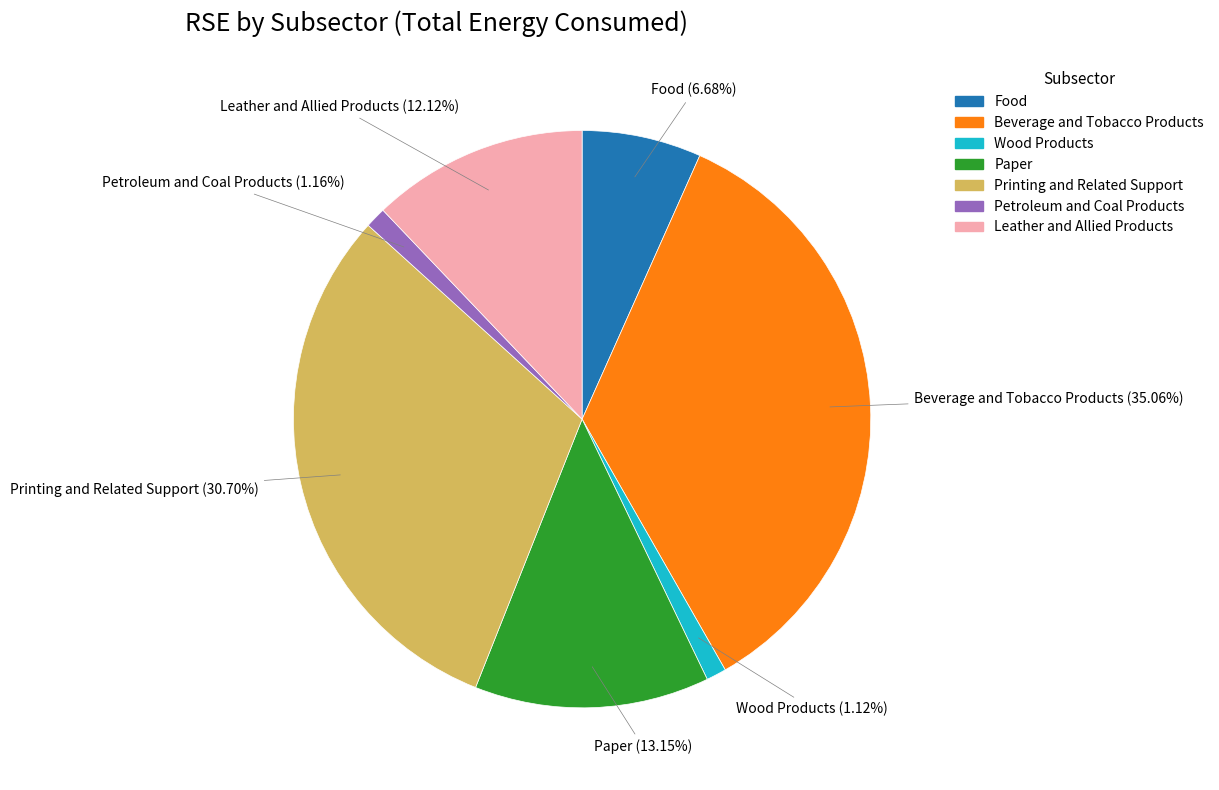

Count the number of slices in the pie.

7